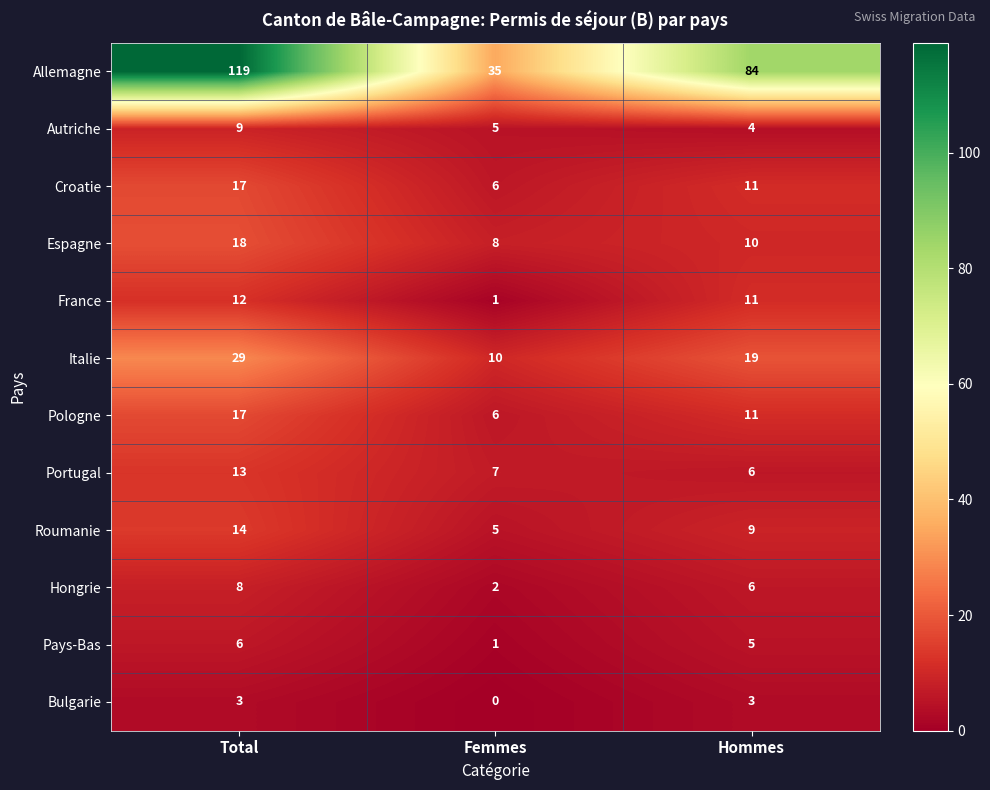

What is the difference between the highest and lowest values at Hommes?

81